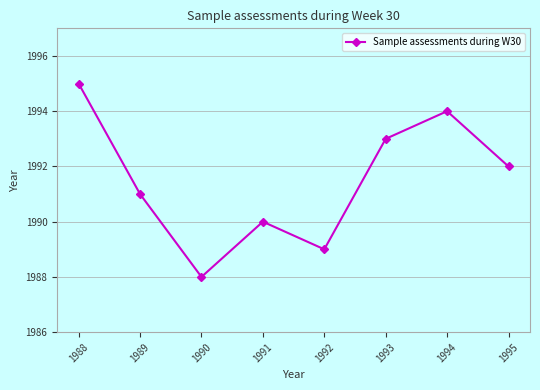

Rank the categories by value from lowest to highest.

1990, 1992, 1991, 1989, 1995, 1993, 1994, 1988